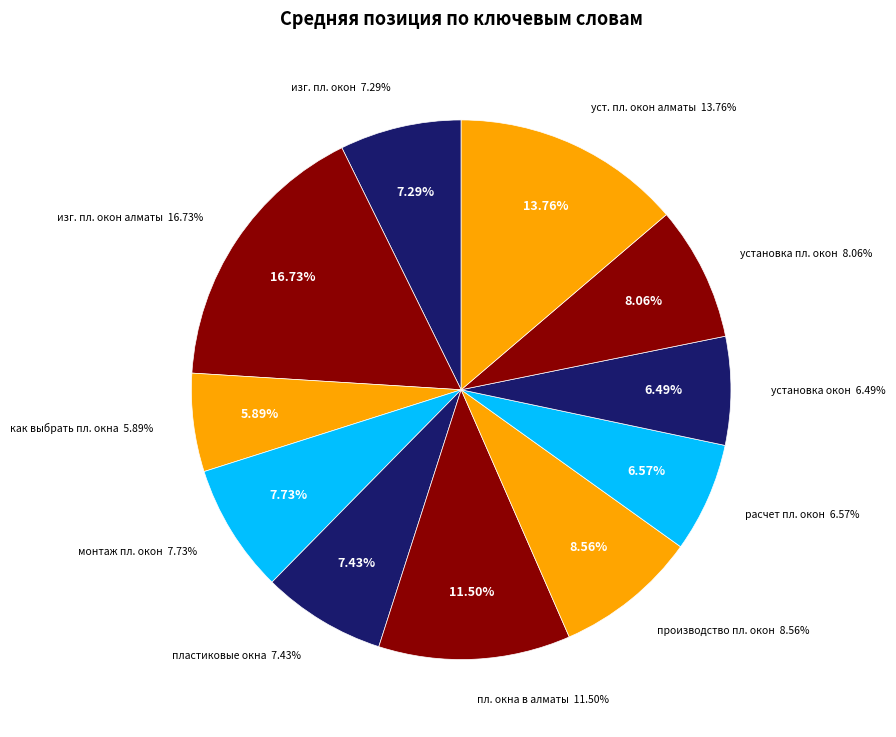

Which slice is the largest?

изготовление пластиковых окон алматы